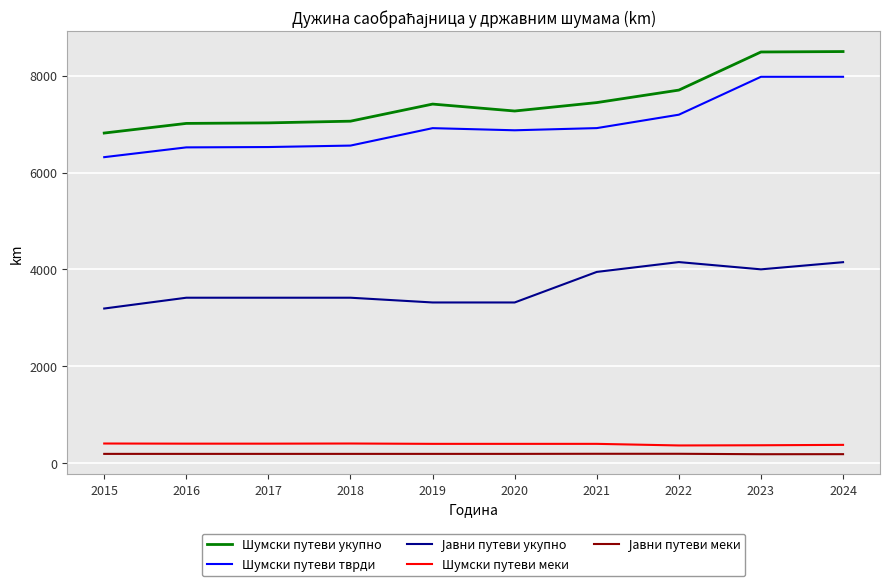

What is the difference between the Шумски путеви укупно values at 2015 and 2018?

245